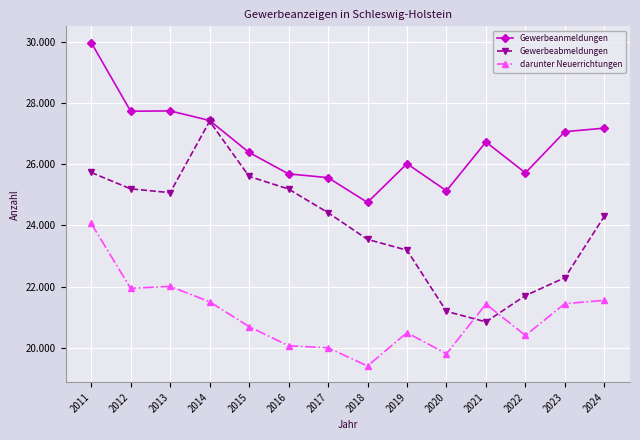

What are all the series names shown in the legend?

Gewerbeanmeldungen, Gewerbeabmeldungen, darunter Neuerrichtungen